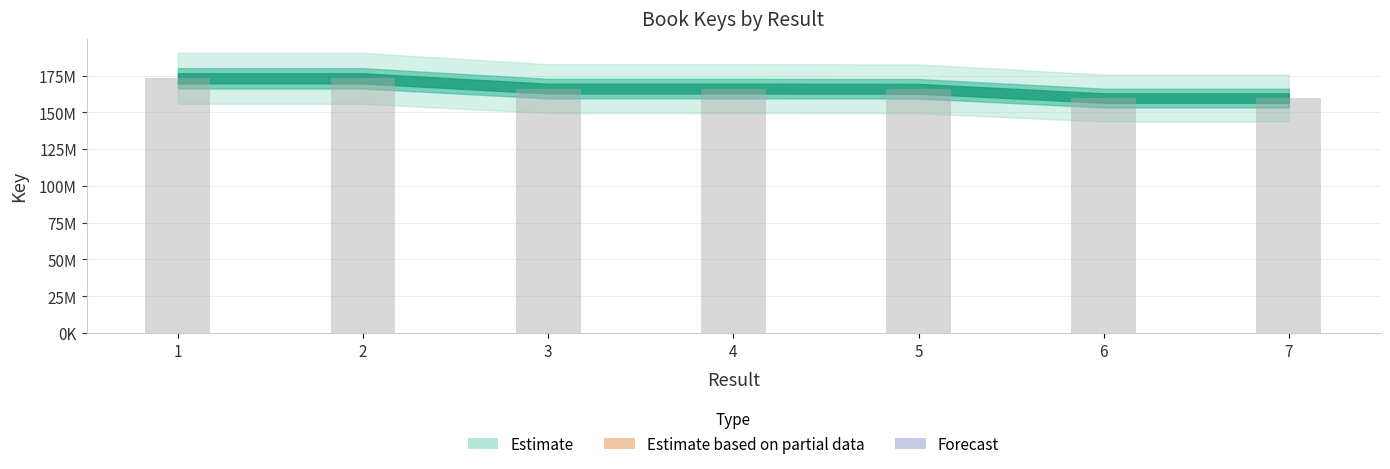

Reading left to right, extract all data points from this chart.

173057575	173057730	166096869	166097382	165962990	159688816	159688723